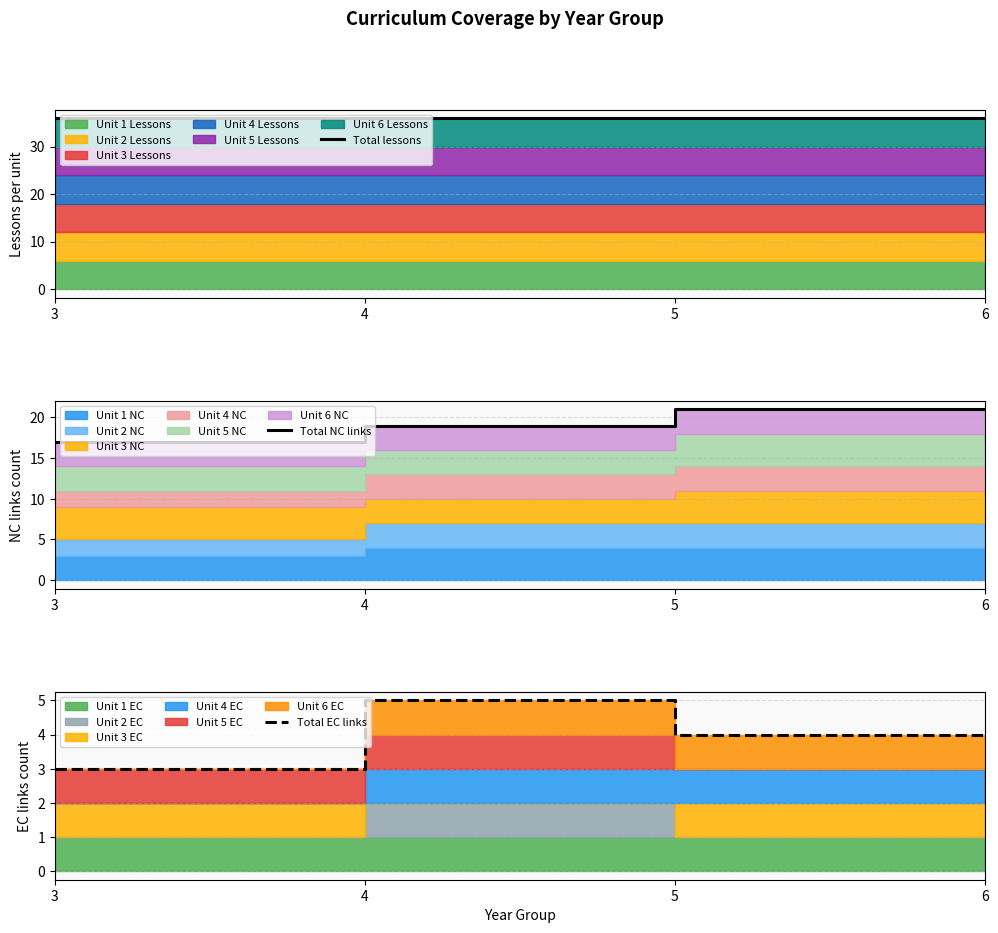

Reading left to right, transcribe all the data shown in this chart.

Total lessons: 3=36	4=36	5=36	6=36
Total NC links: 3=17	4=19	5=21	6=21
Total EC links: 3=3	4=5	5=4	6=4